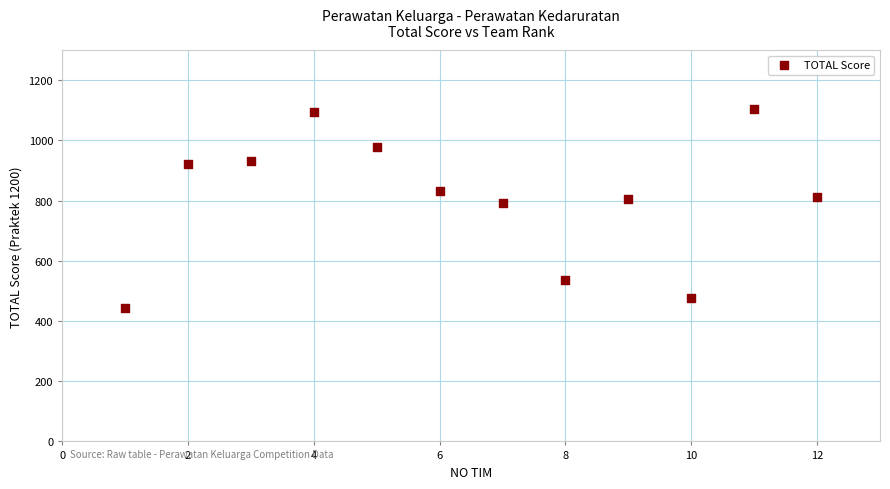

What is the range of X values (max minus min)?

11